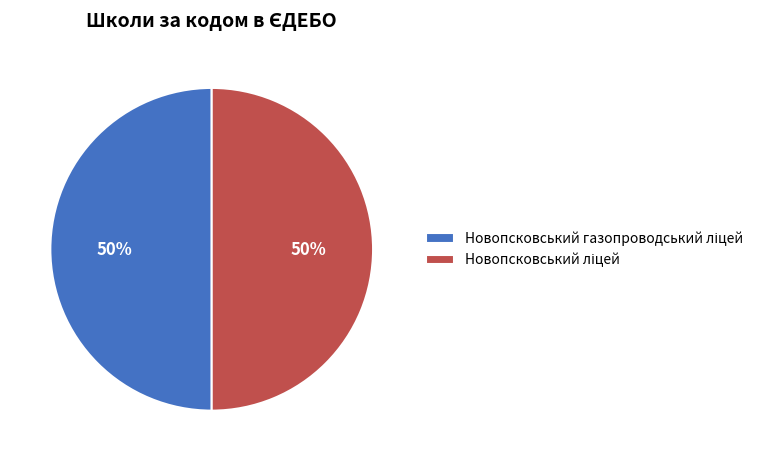

To the nearest percent, what is the average slice percentage?

50%